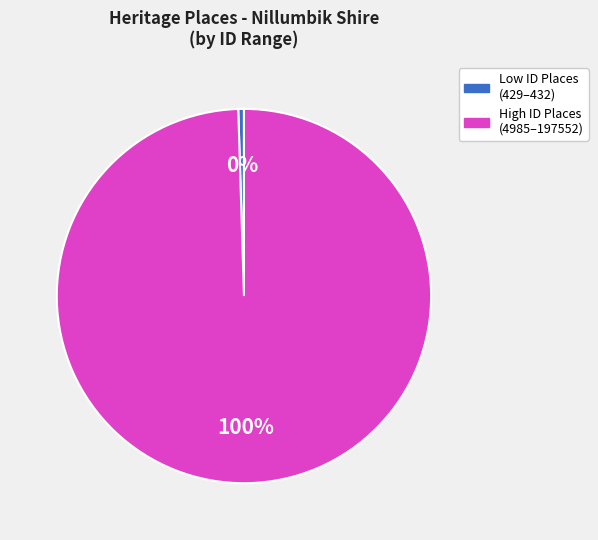

Is there any slice that represents more than half of the pie?

Yes